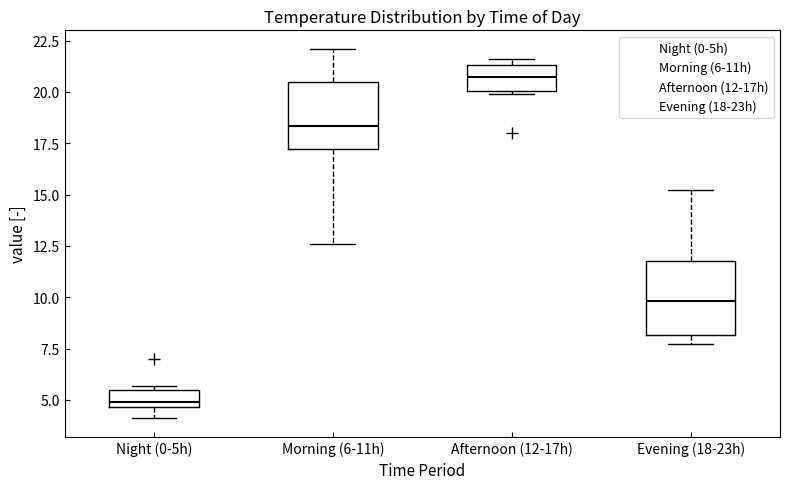

Where is the lower edge of the box for Afternoon (12-17h) on the y-axis? The values are not printed on the chart, so give them approximately, as read against the axis.

20.0